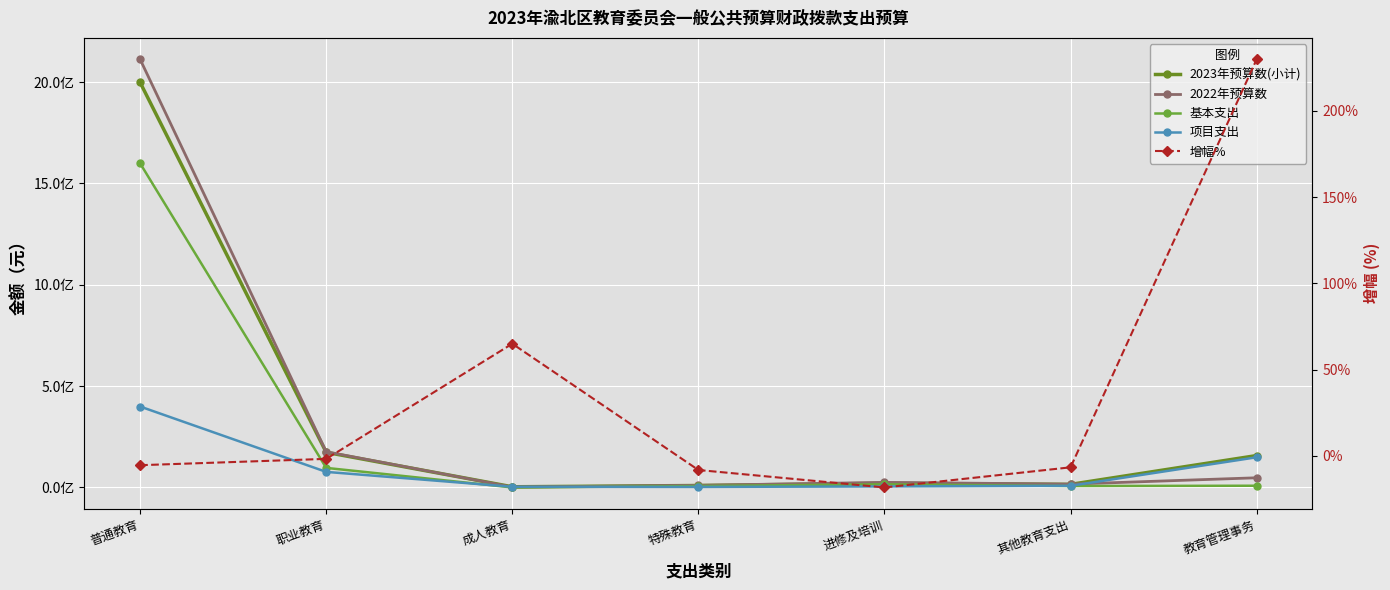

Does the chart display data point markers on the line(s)?

Yes